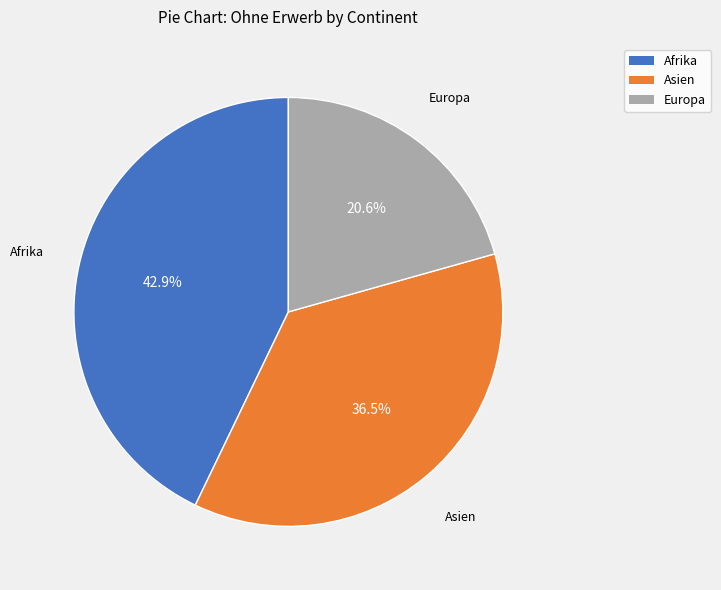

What percentage is NOT represented by Asien?

63.5%